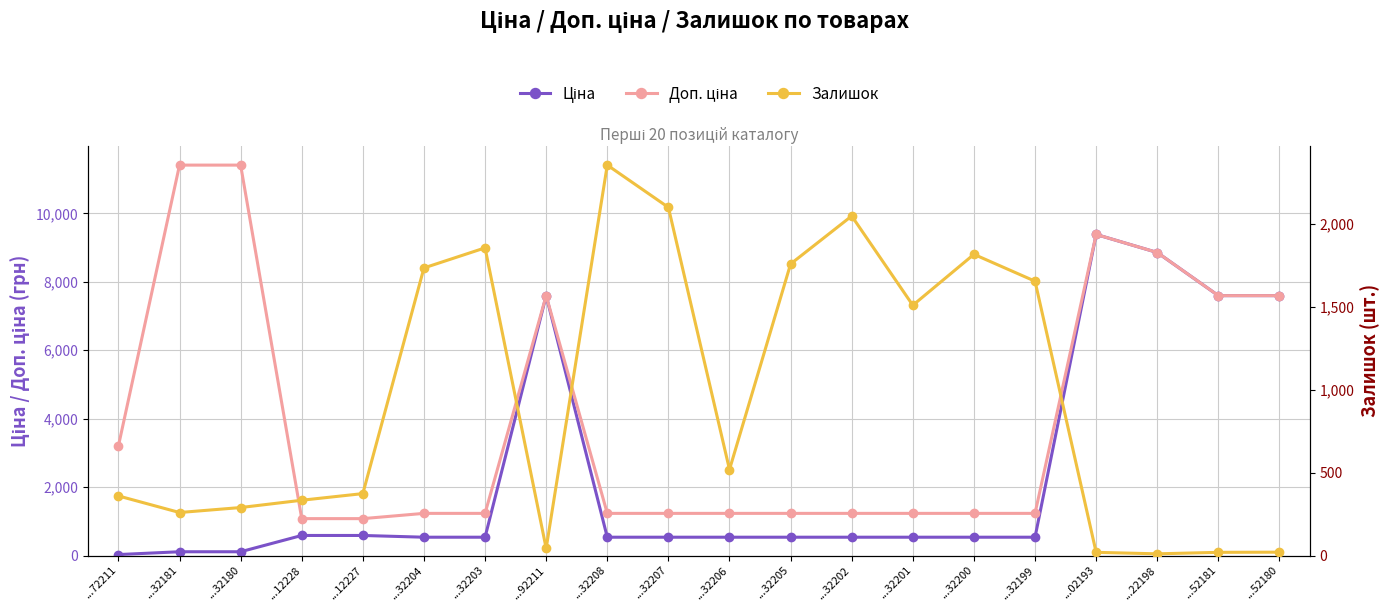

List the series in order of their overall mean, highest first.

Доп. ціна, Ціна, Залишок